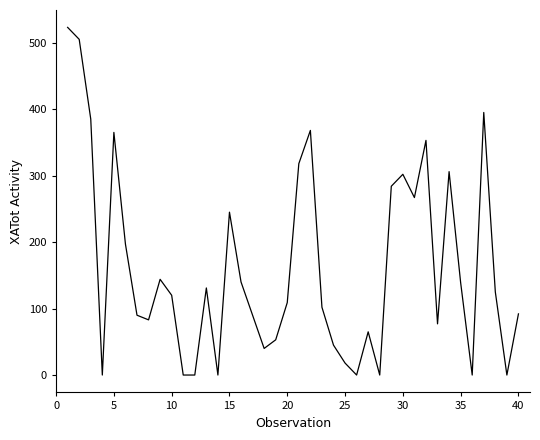

What is the difference between the maximum and minimum values?

523